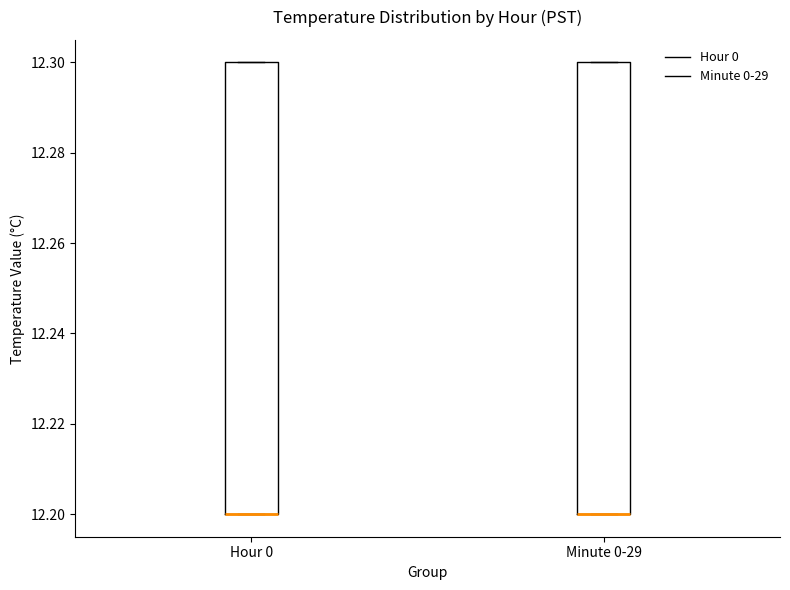

Reading left to right, read every box against the y-axis: the position of its median line, the range the box covers, and the ends of its whiskers. The values are not printed on the chart, so give them approximately, as read against the axis.

Hour 0: median 12.2 (drawn on the box's lower edge), box 12.2 to 12.3, whiskers 12.2 to 12.3
Minute 0-29: median 12.2 (drawn on the box's lower edge), box 12.2 to 12.3, whiskers 12.2 to 12.3